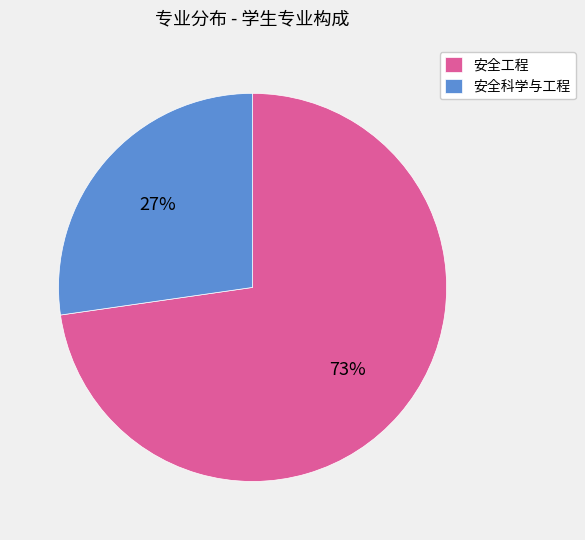

To the nearest percent, what is the average slice percentage?

50%